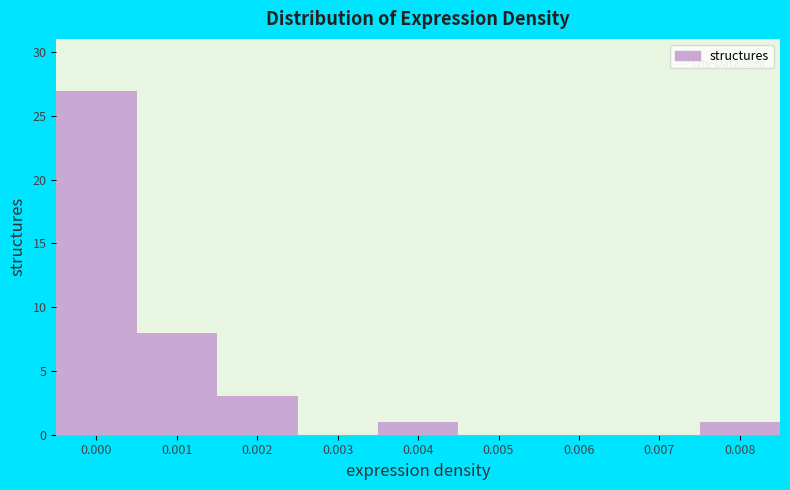

Reading right to left, list all the values displayed in this chart.

0.008=1	0.007=0	0.006=0	0.005=0	0.004=1	0.003=0	0.002=3	0.001=8	0.000=27